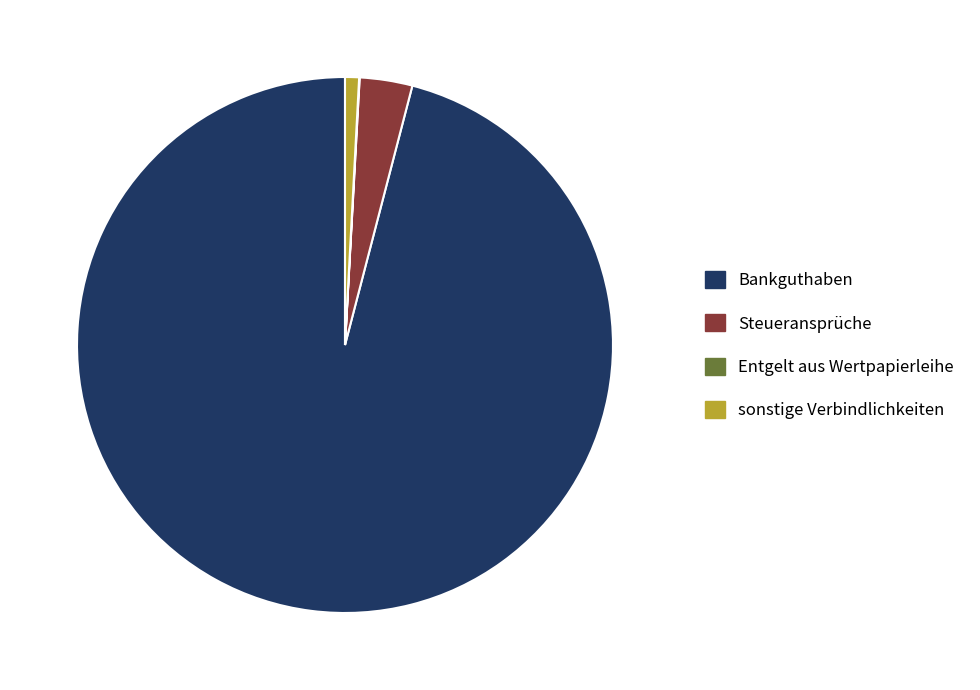

True or false: Bankguthaben accounts for 96% of the total.

True